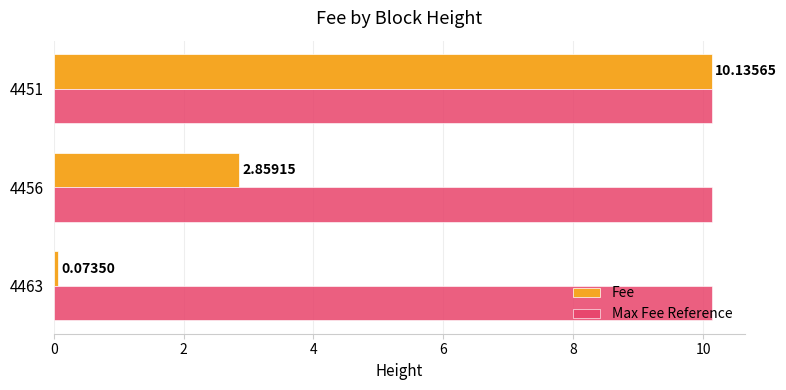

What is the difference between the highest and lowest values at 4456?

7.3